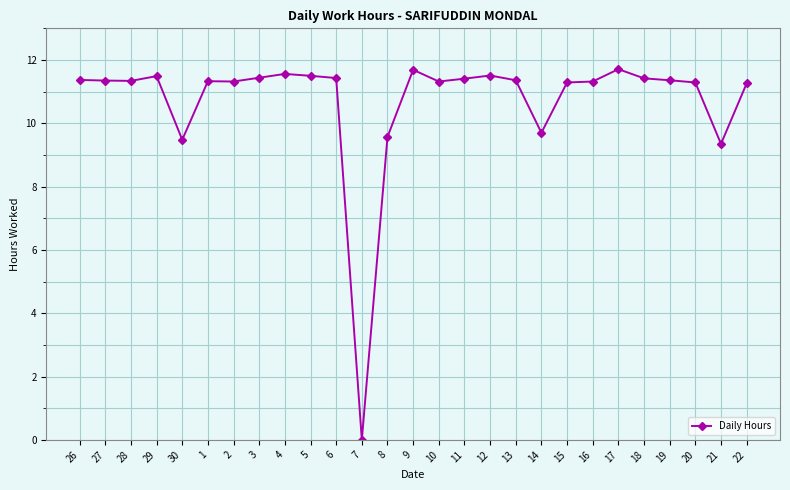

True or false: the data shows 18.8 at 6.

False